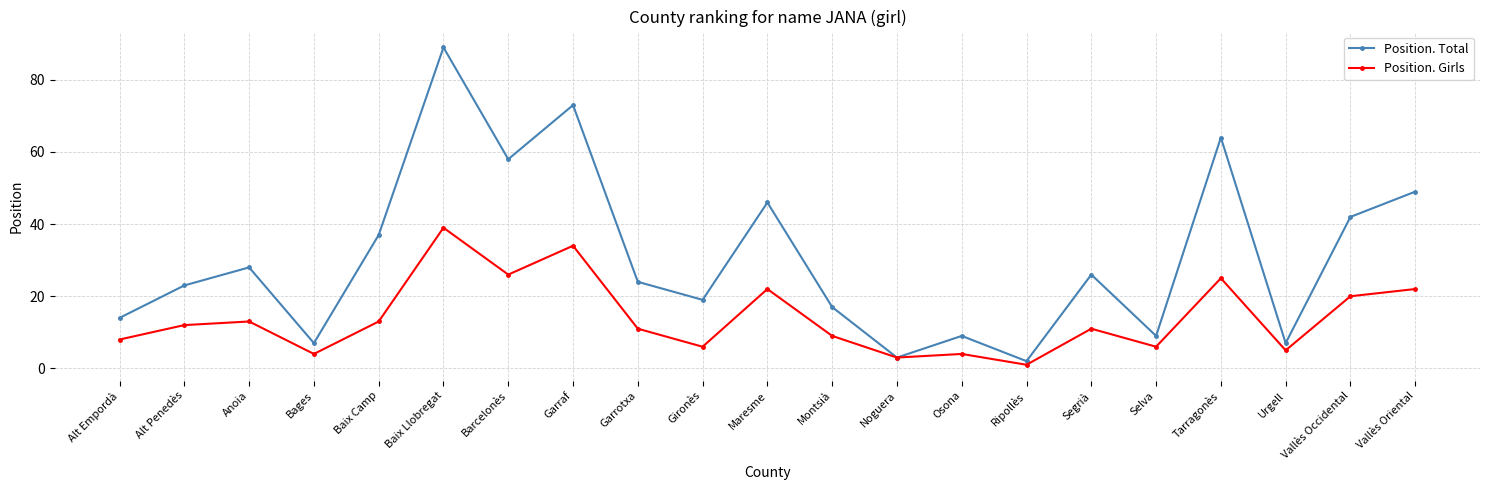

The value of Position. Girls at Maresme is 22. True or false?

True